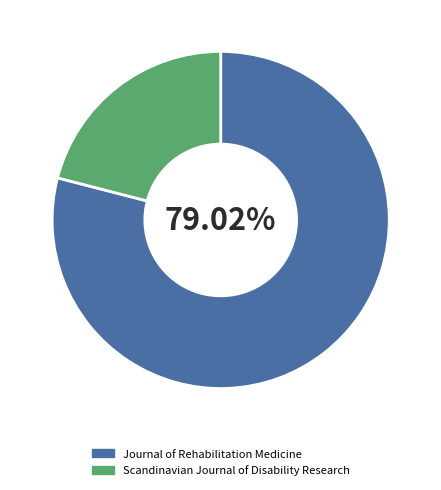

What percentage is the Scandinavian Journal of Disability Research slice, to the nearest percent?

21%